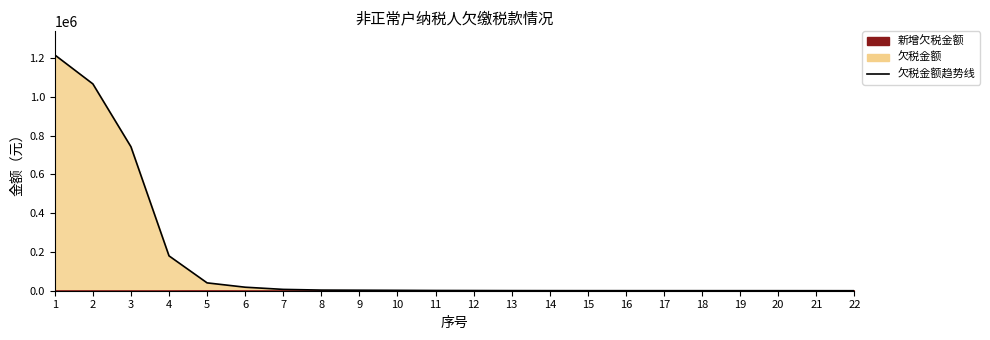

At which category does the chart reach its minimum across all series?

22